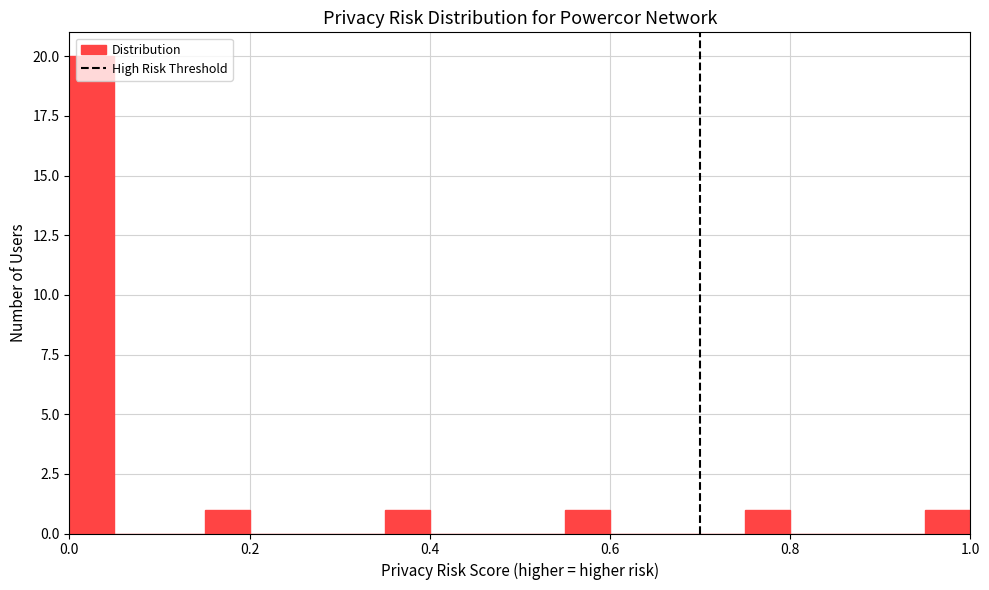

Read against the x-axis, roughly where is the centre of the tallest bar?

0.02